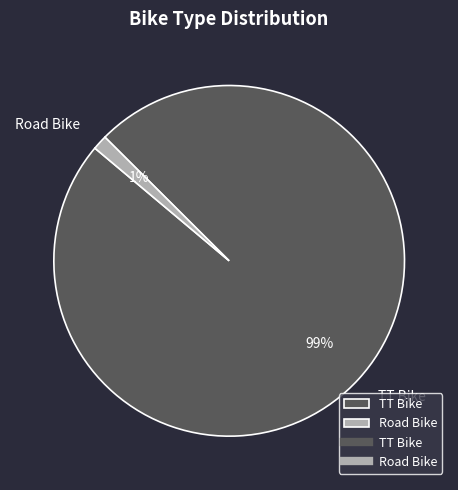

Which slice represents more than half of the pie?

TT Bike